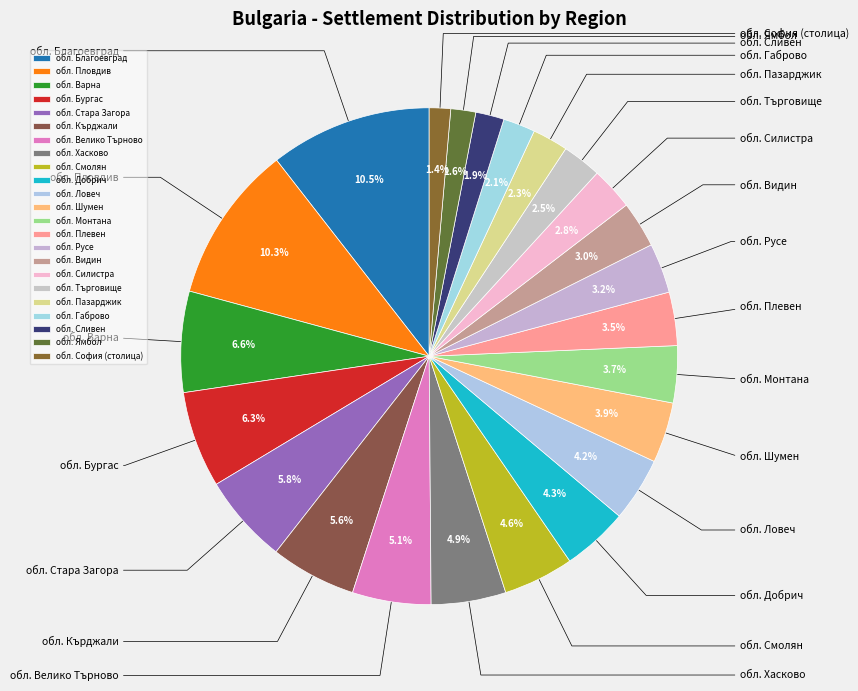

Count the number of slices in the pie.

23